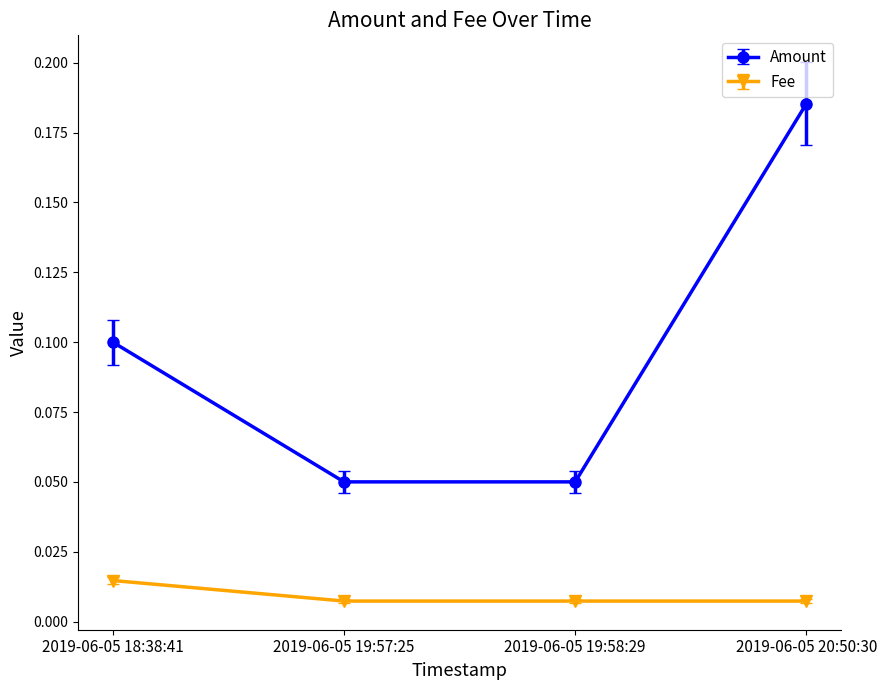

What is the label of the 4th point from the left?

2019-06-05 20:50:30